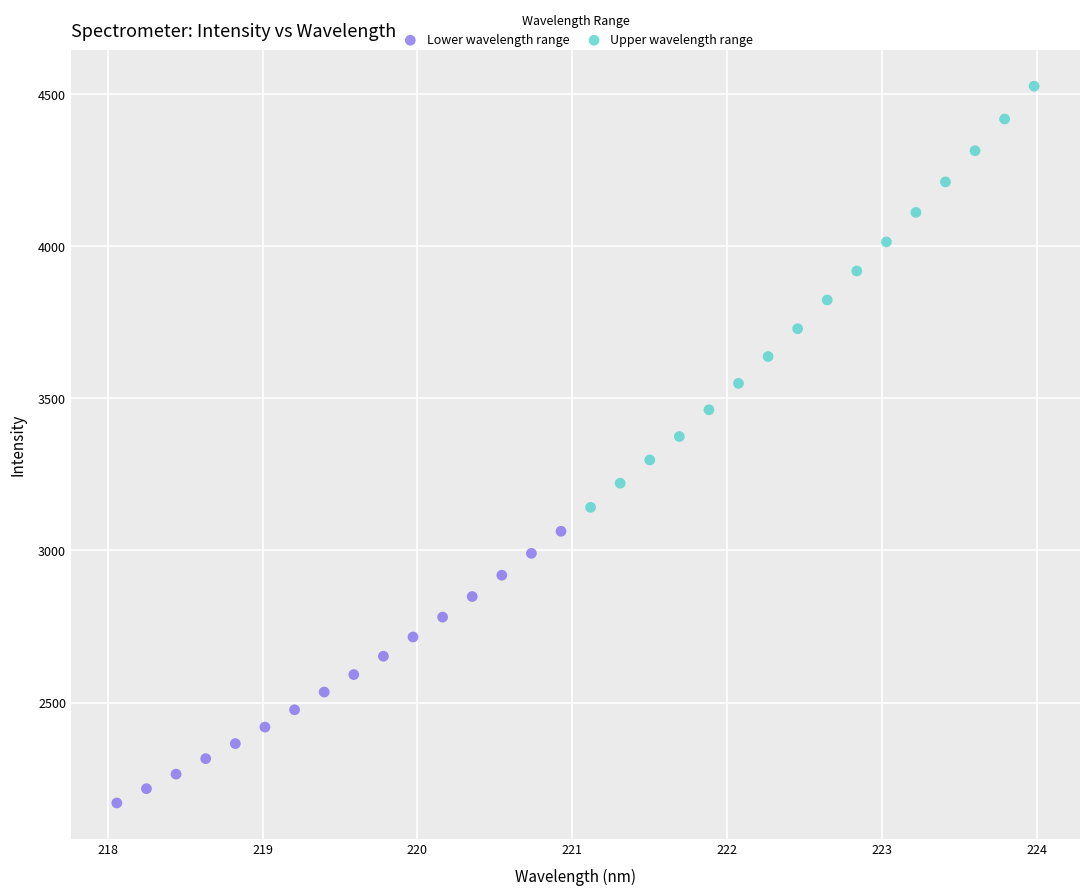

Which series has the widest spread of Y values?

Upper wavelength range